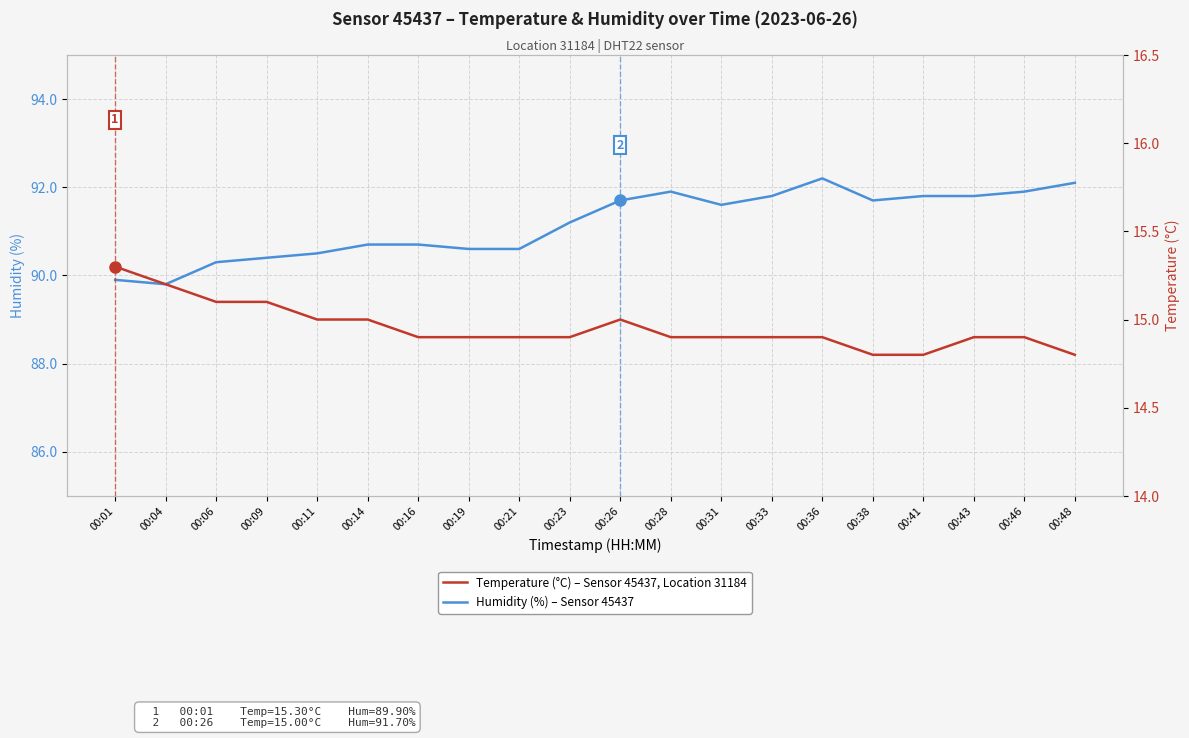

Is this an area chart (filled region under the line)?

No